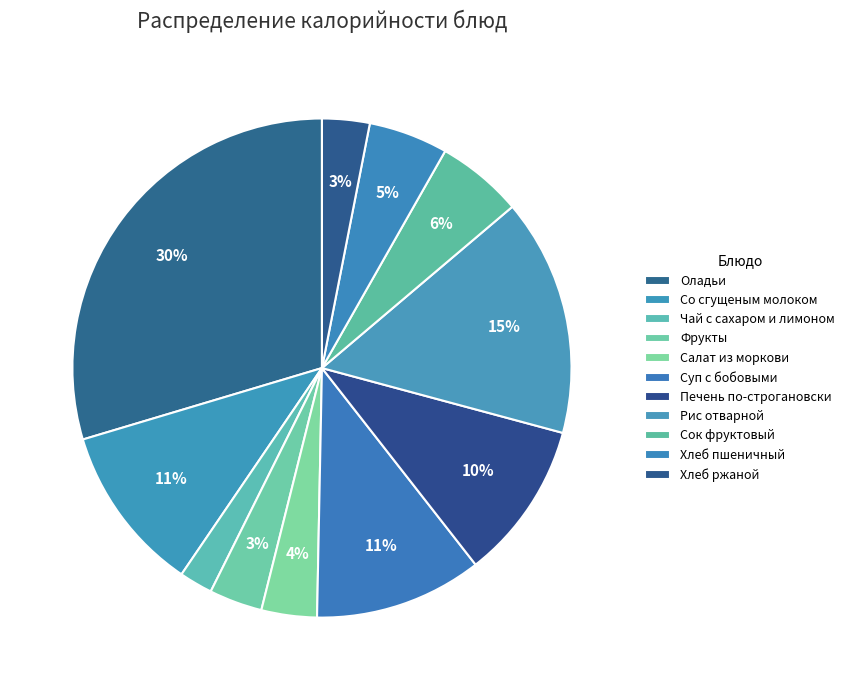

Approximately how many times larger is the value at Рис отварной compared to Салат из моркови?

4.3